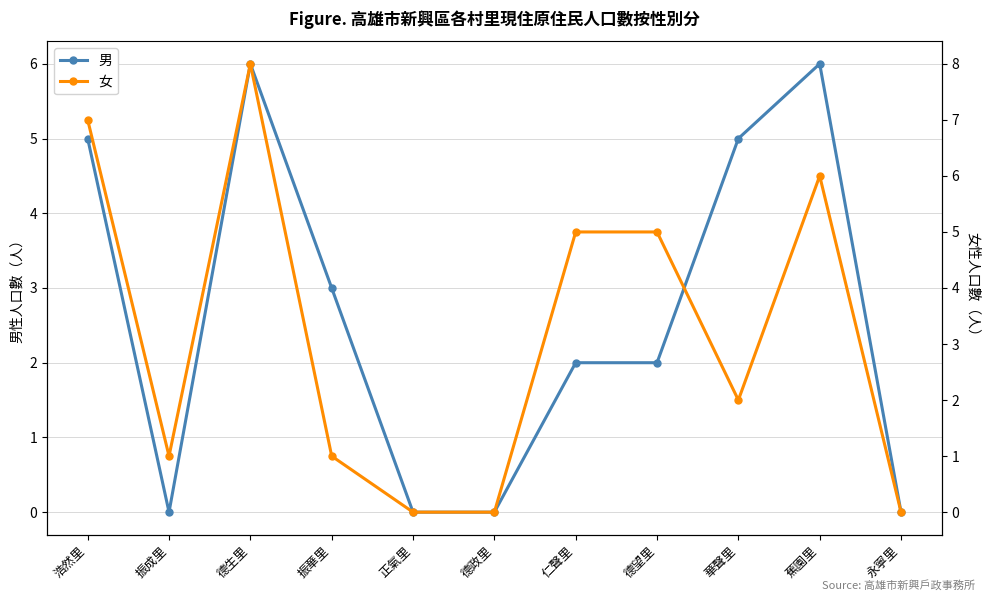

What are all the series names shown in the legend?

男, 女